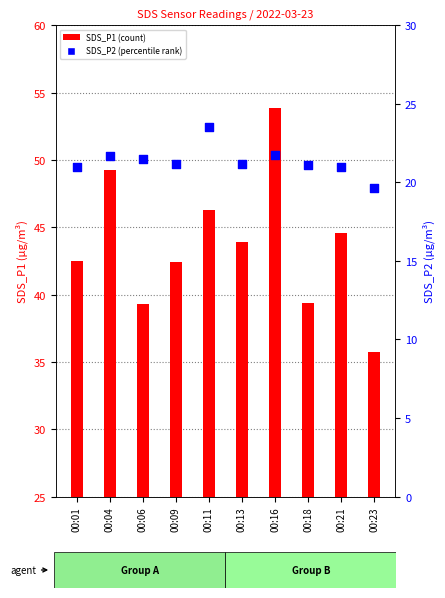

Which series has the largest total across all categories?

SDS_P1